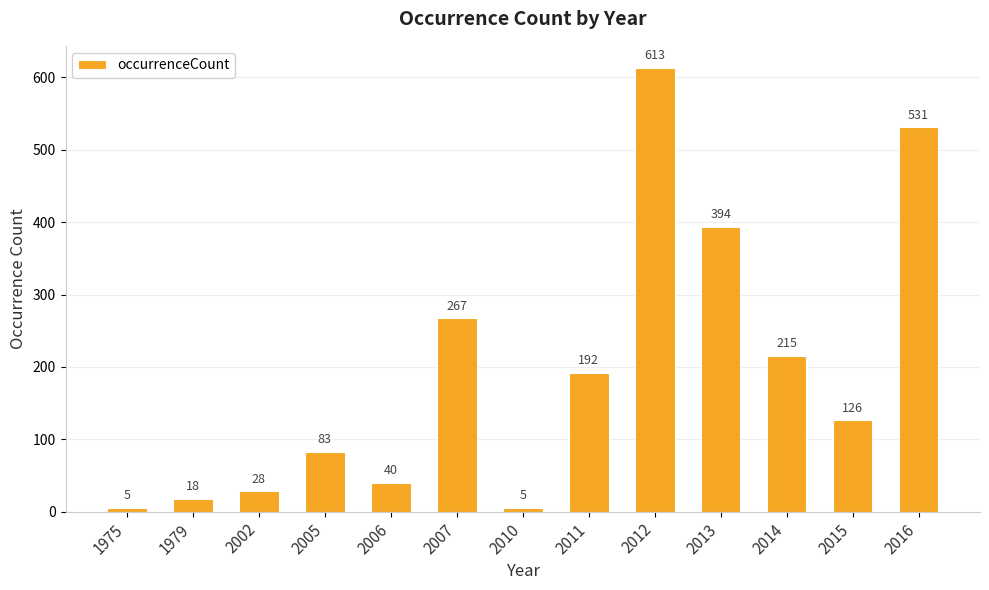

The chart shows a value of 5 at 2010. True or false?

True